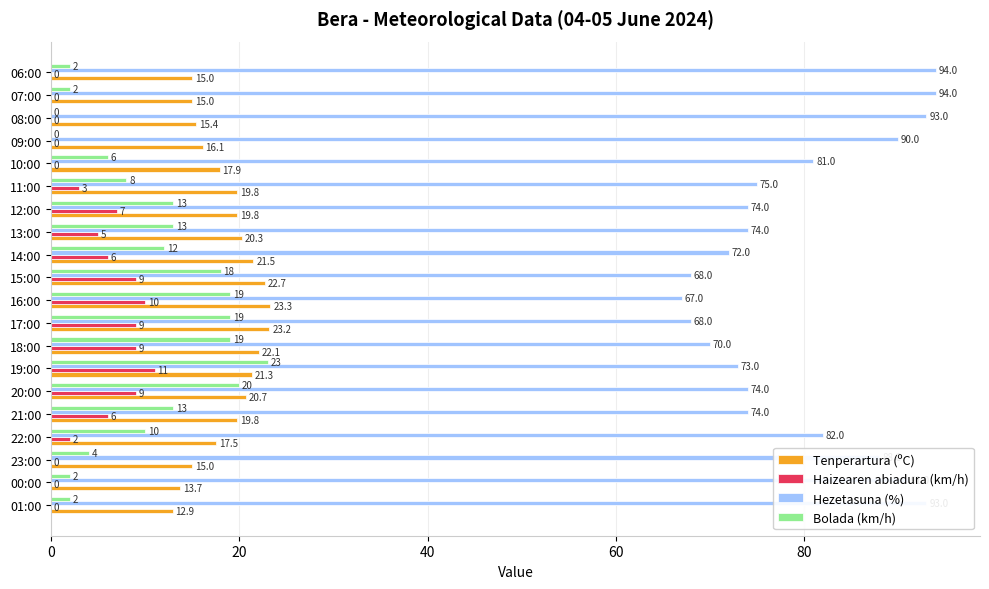

The Bolada (km/h) series shows 2.0 at 00:00. True or false?

True